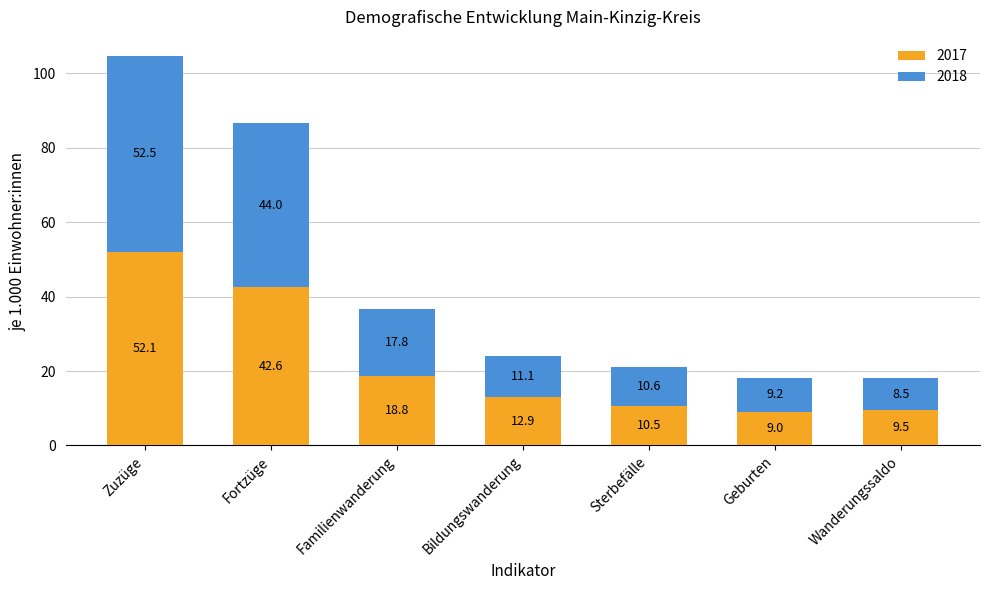

Where does the 2017 series first go above 12?

Zuzüge